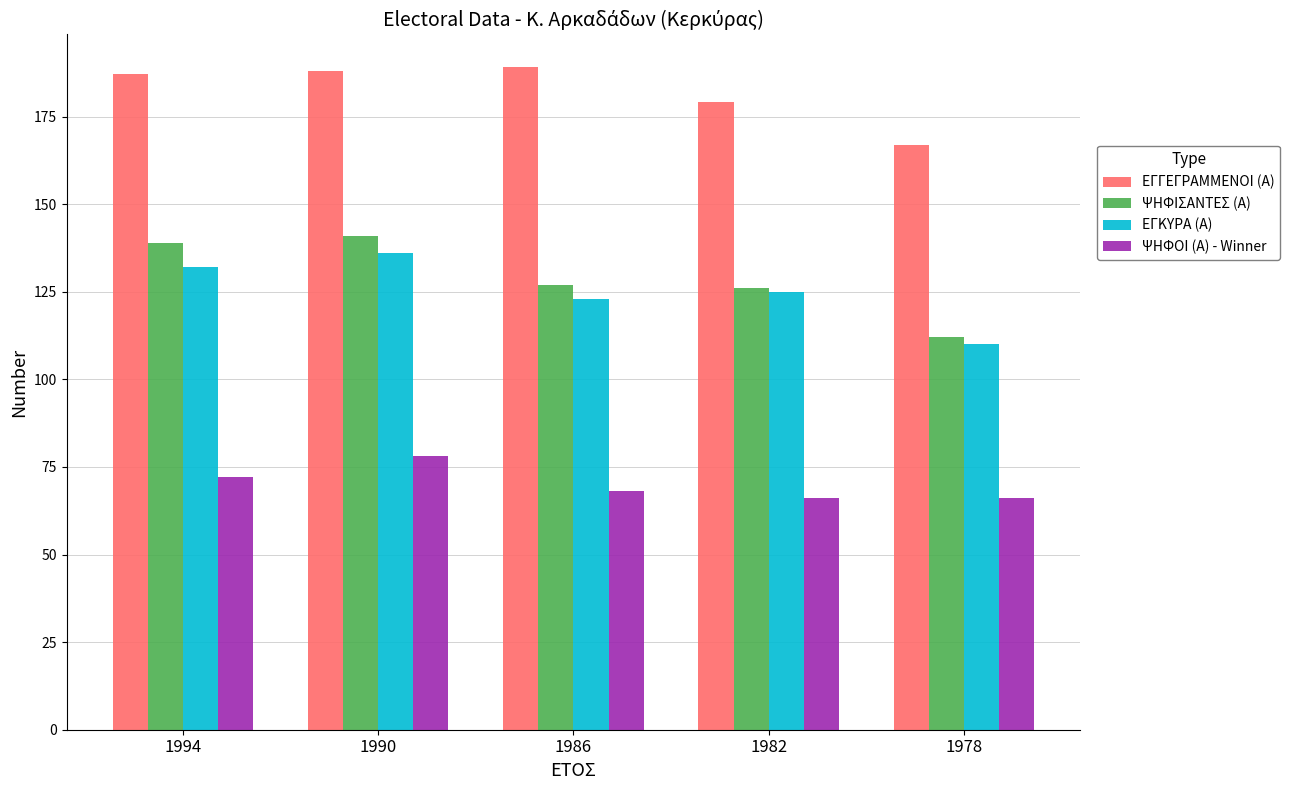

What is the difference between the ΕΓΚΥΡΑ (Α) values at 1994 and 1982?

7